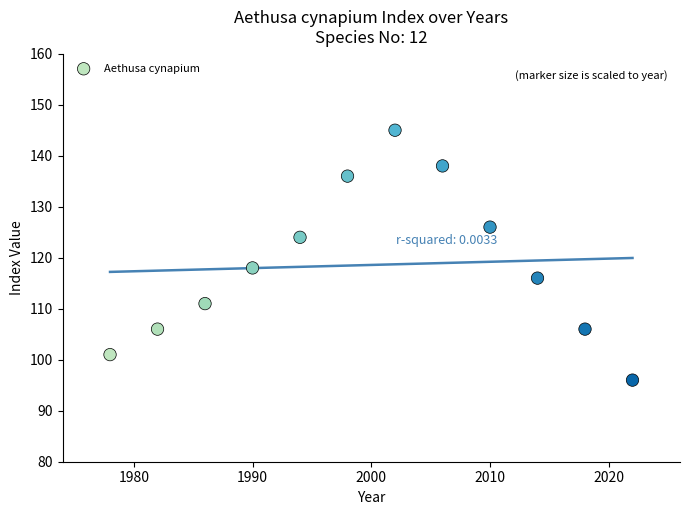

What Y value in the scatter plot is closest to 120?

118